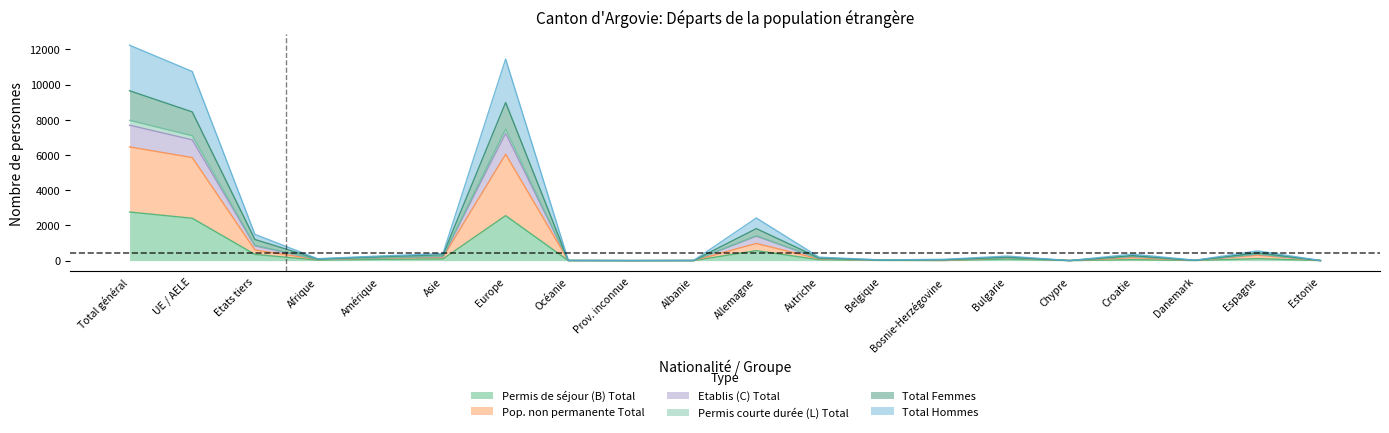

True or false: Pop. non permanente Total and Total Hommes cross at least once.

False